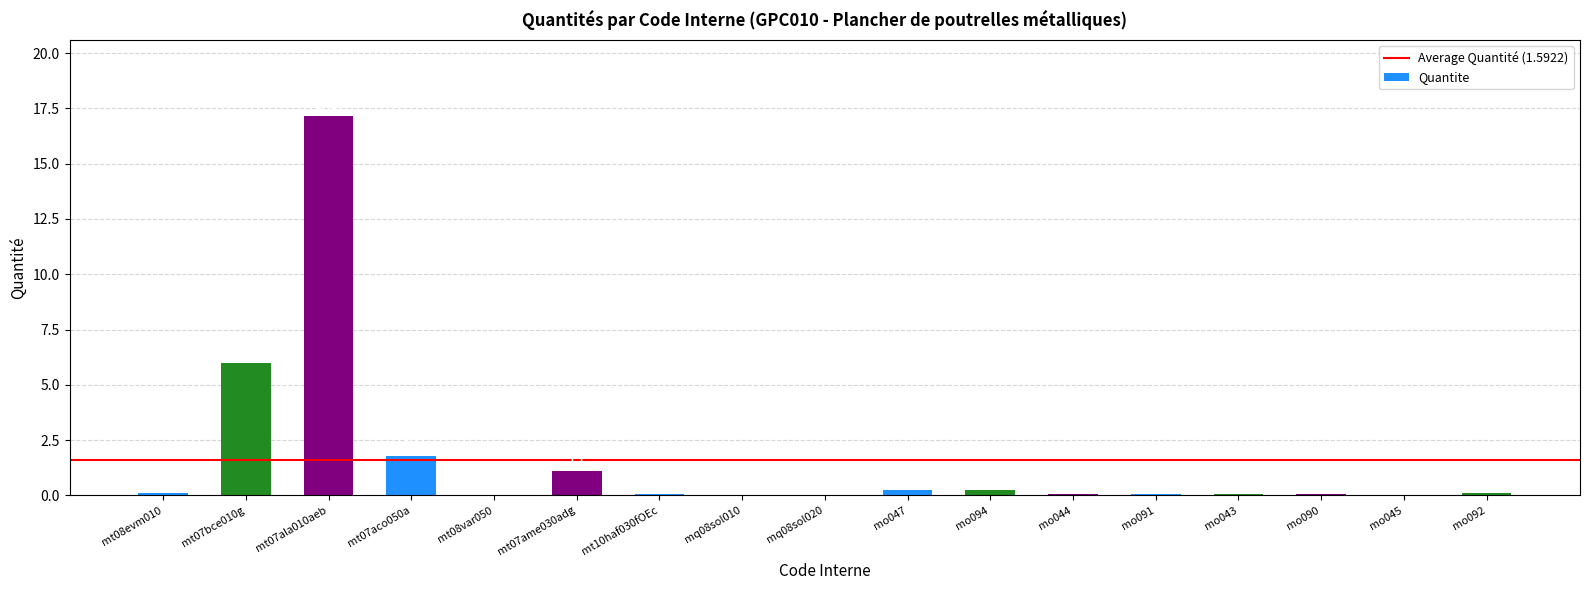

What is the change in value from mt08evm010 to mt07ala010aeb?

+17.1